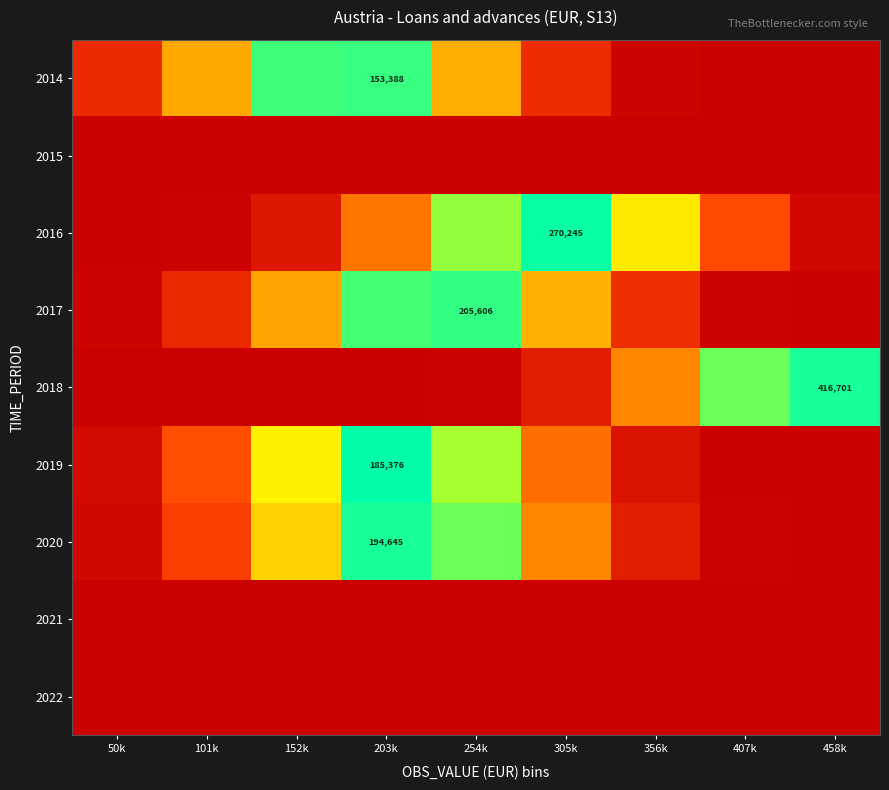

Between 101k and 152k, which is larger?

152k